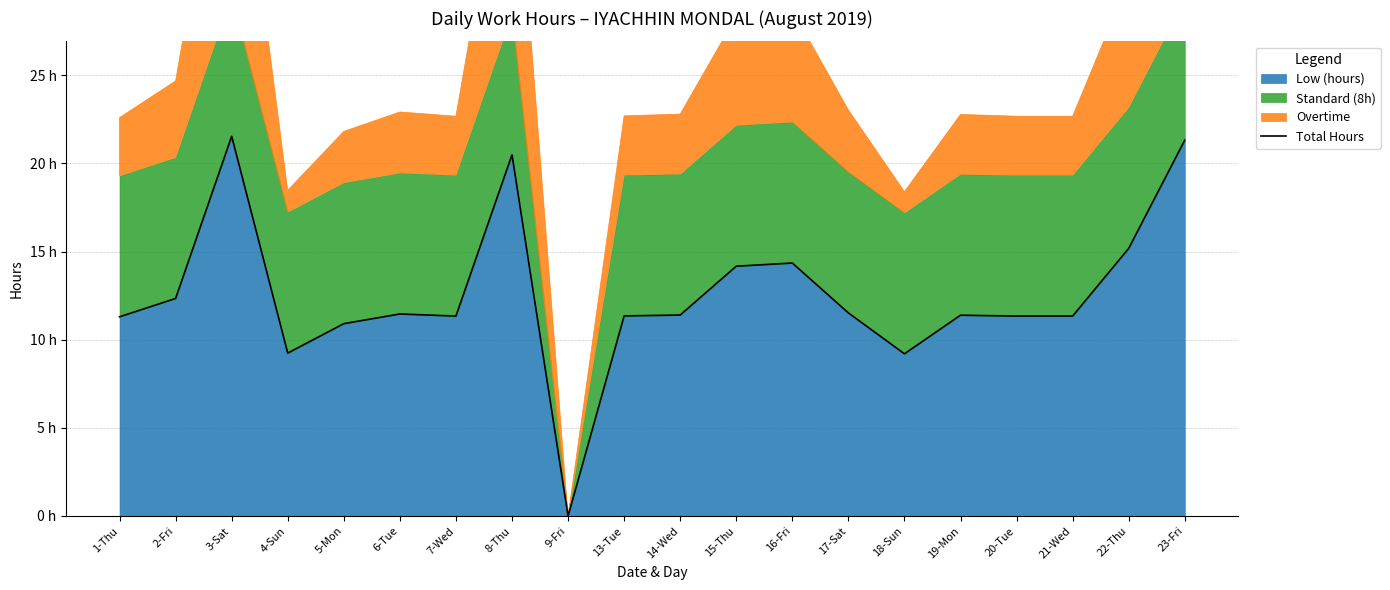

What is the difference between the values at 21-Wed and 19-Mon?

0.1